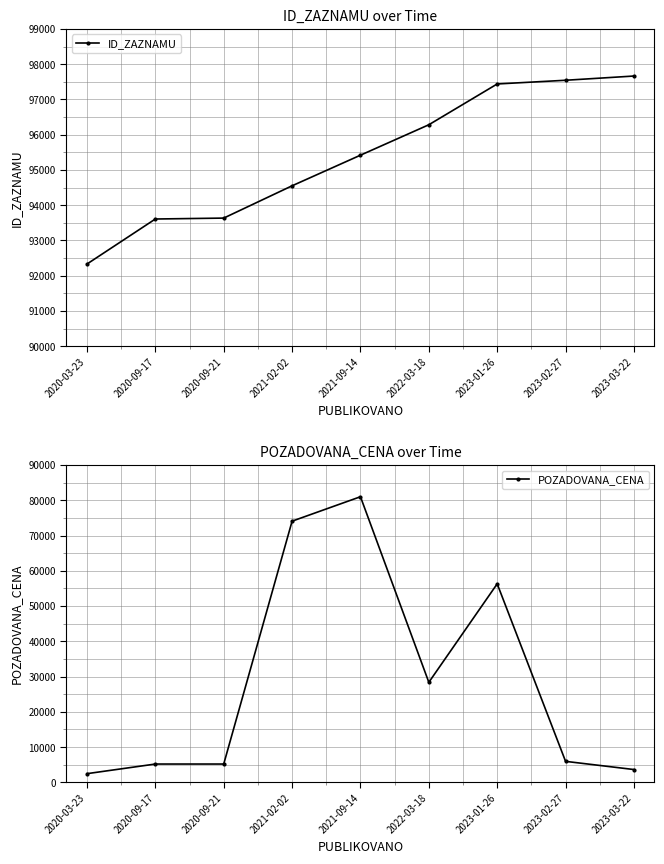

What is the total value across all series at 2020-09-21?

98824